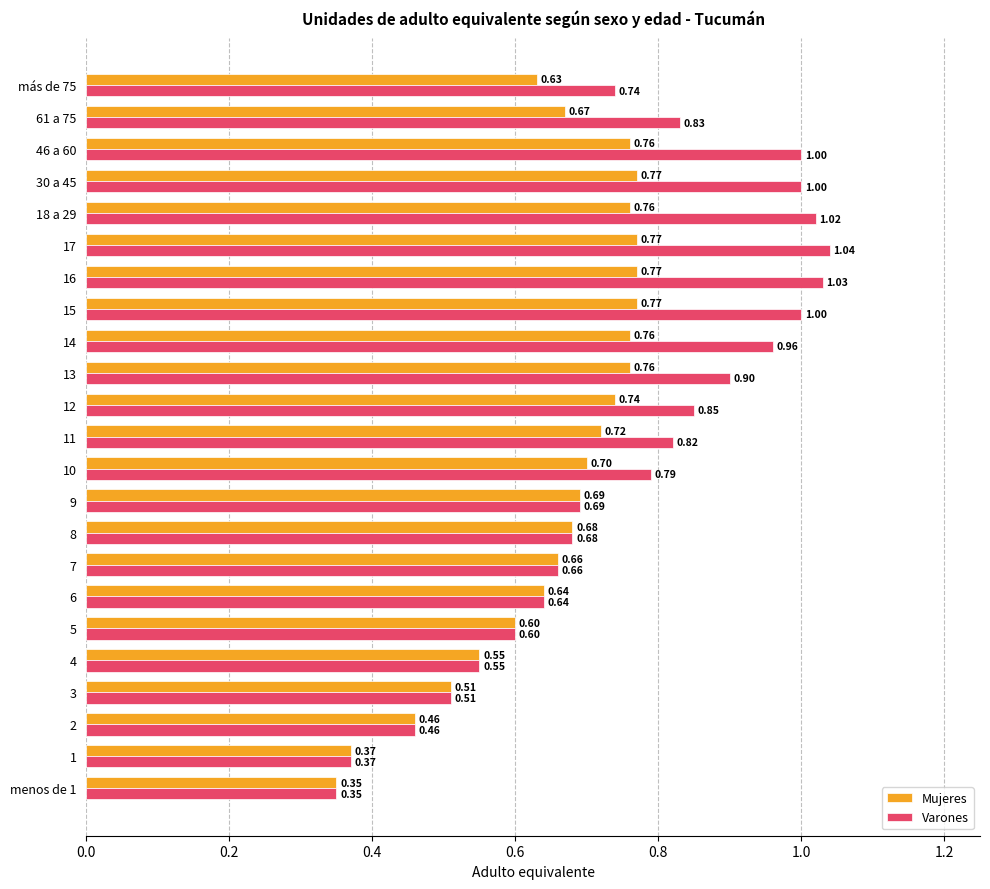

At which category is the sum across all series the highest?

17